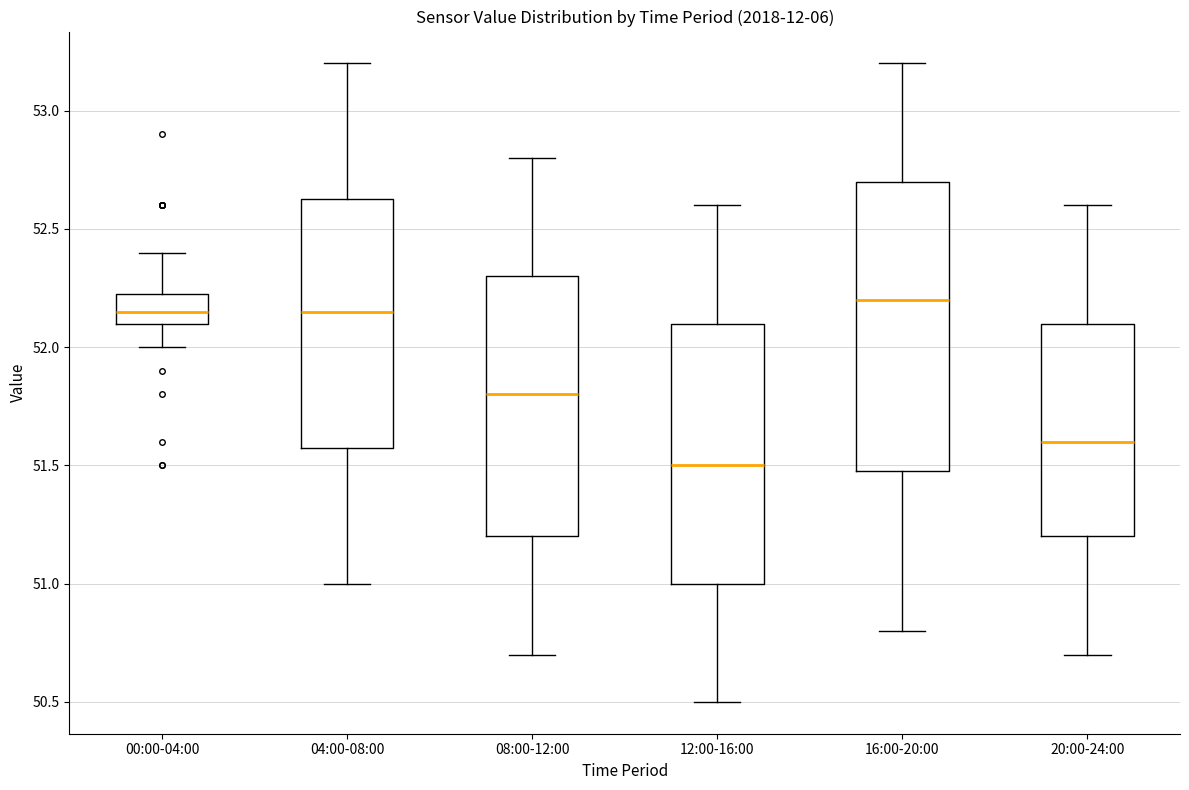

Comparing the boxes themselves (not the whiskers), which one is the tallest?

16:00-20:00